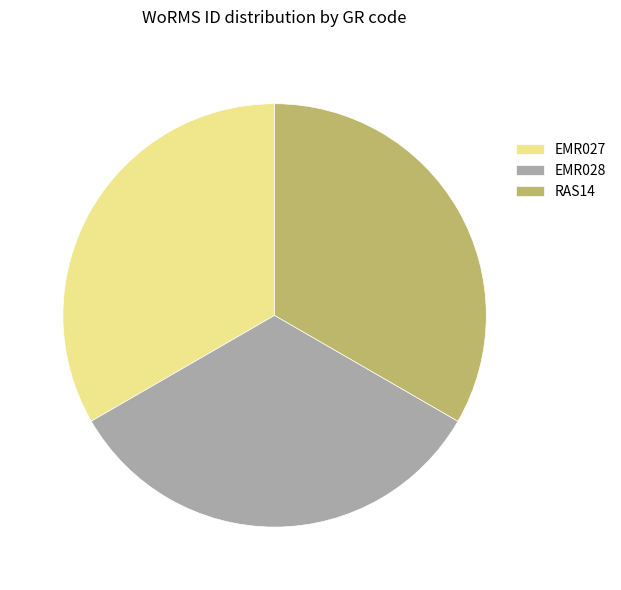

Does any single category account for the majority?

No